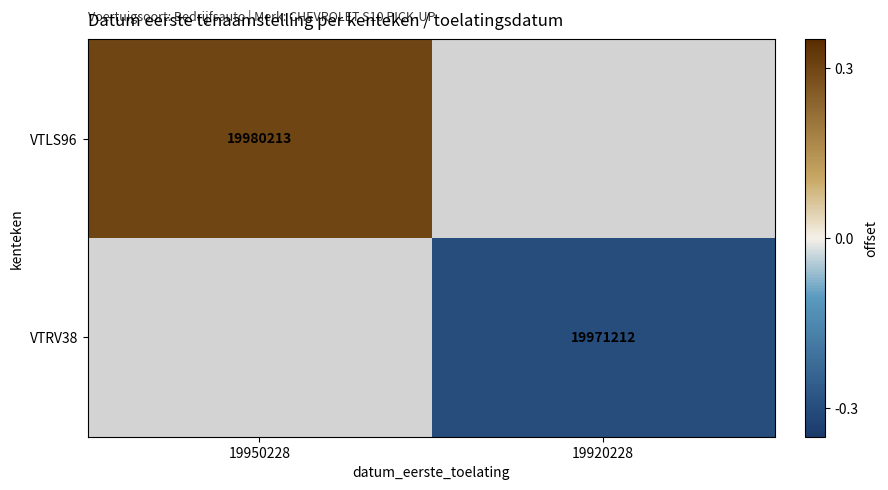

The value of VTRV38 at 19920228 is 19971212.0. True or false?

True